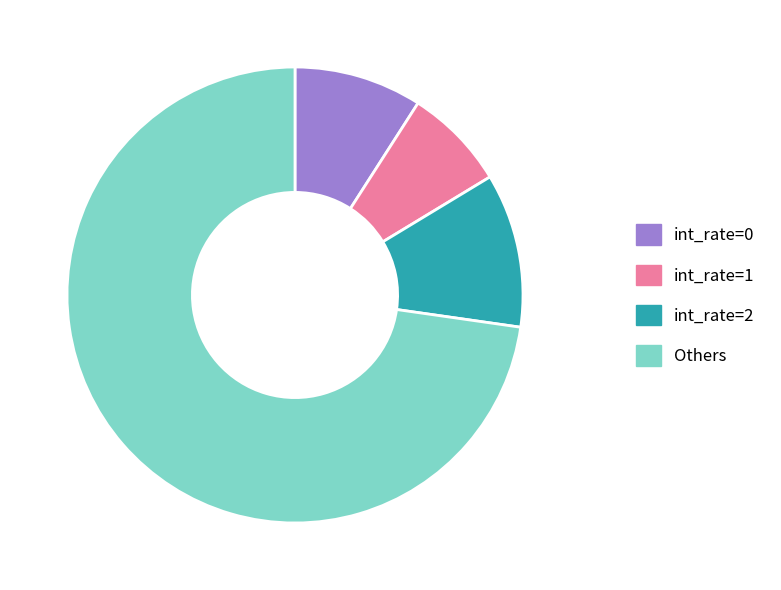

True or false: Others accounts for 59% of the total.

False